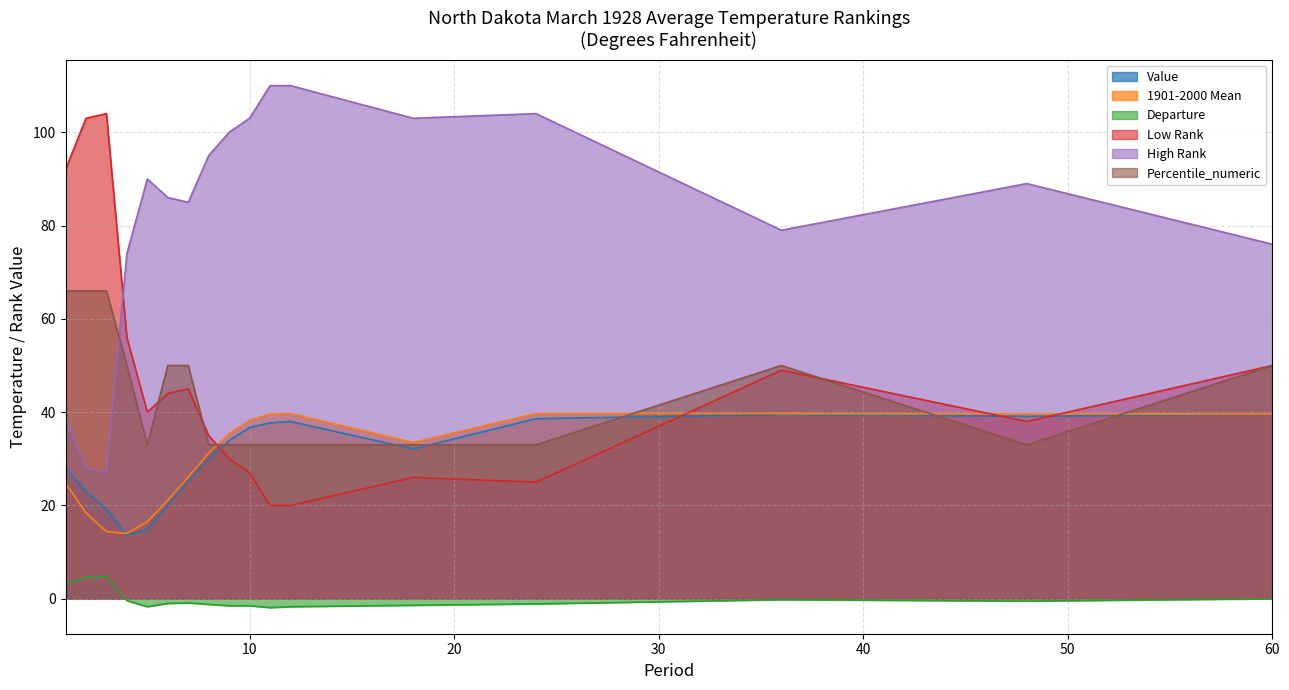

How many negative values does the Departure series have?

13